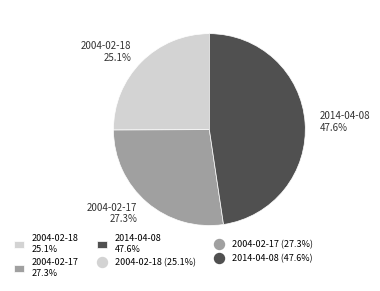

Does 2004-02-17 represent more than half of the total?

No